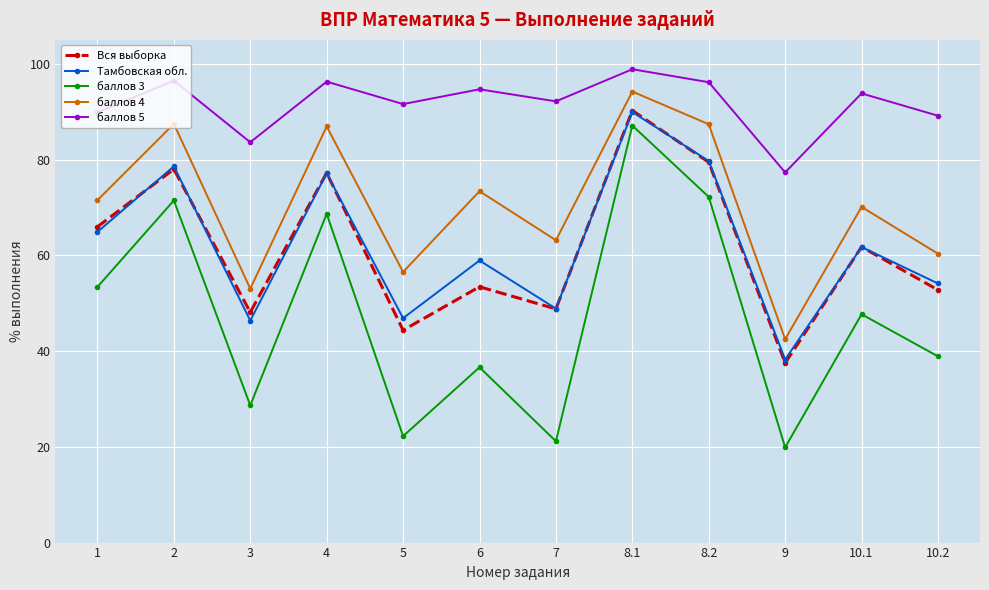

Which series has the widest spread of values?

баллов 3